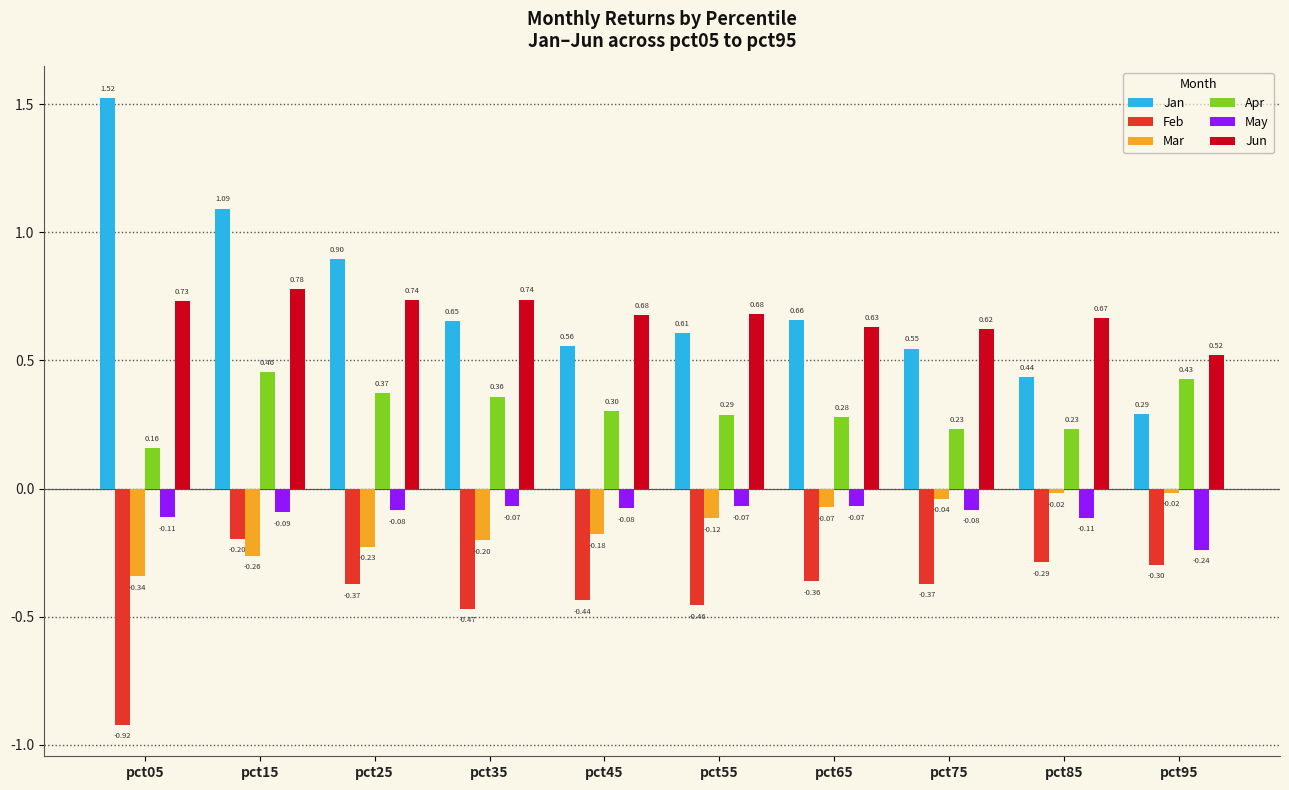

The Jan series shows 1.0 at pct55. True or false?

False